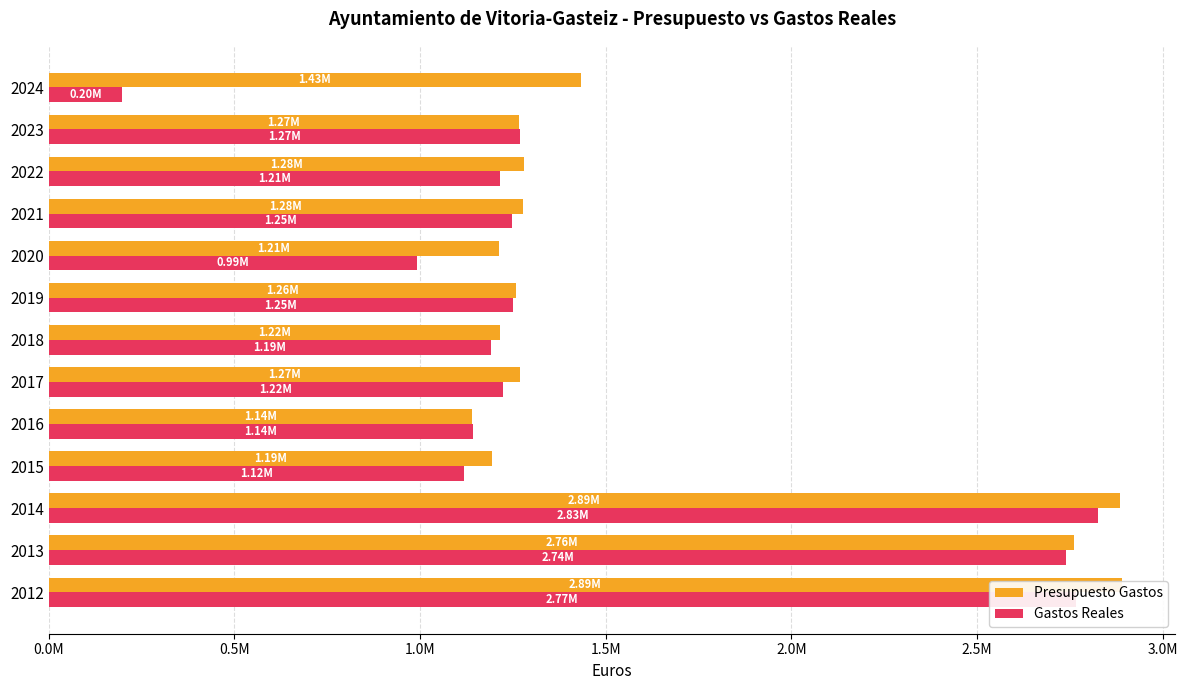

How many bars are there in total?

26